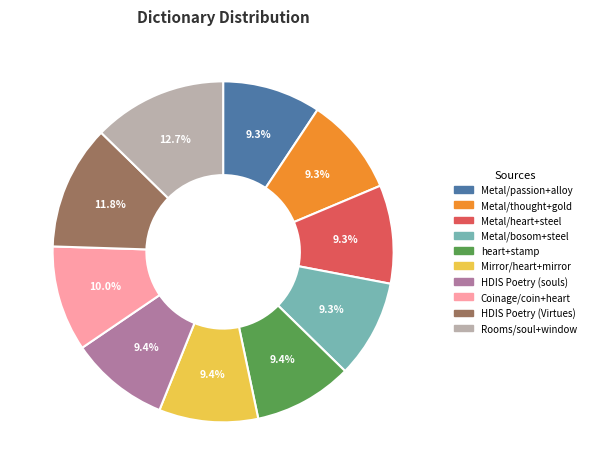

Count the number of slices in the pie.

10